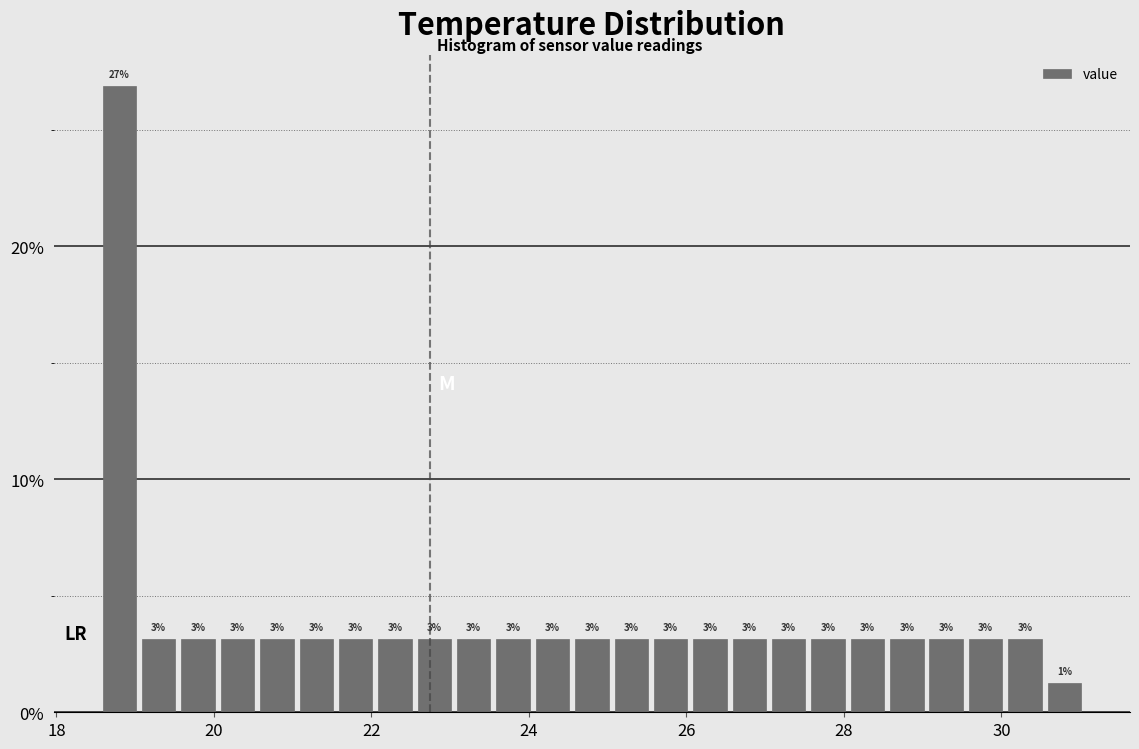

Read against the x-axis, roughly where is the centre of the tallest bar?

18.8